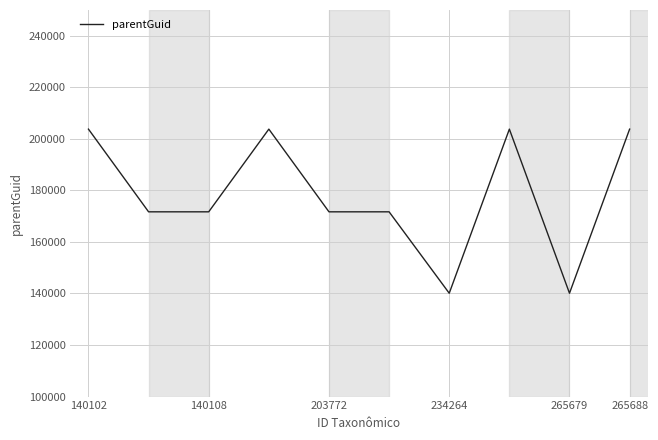

What is the smallest value displayed?

140105